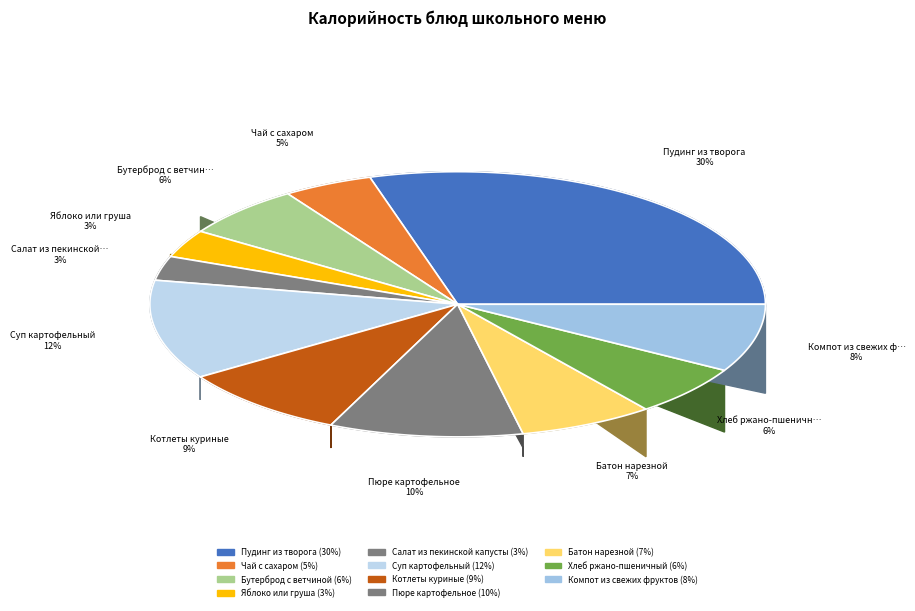

To the nearest percent, what percentage of the pie is Яблоко или груша?

3%